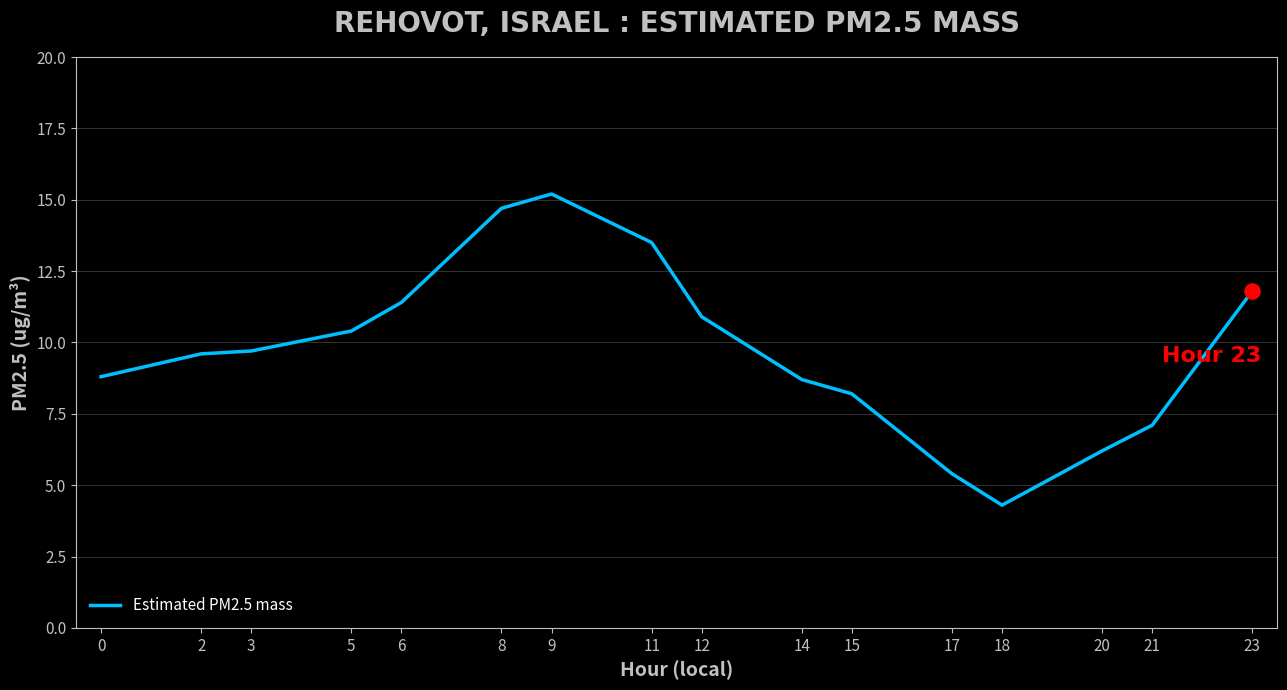

What is the change in value from 5 to 15?

-2.2